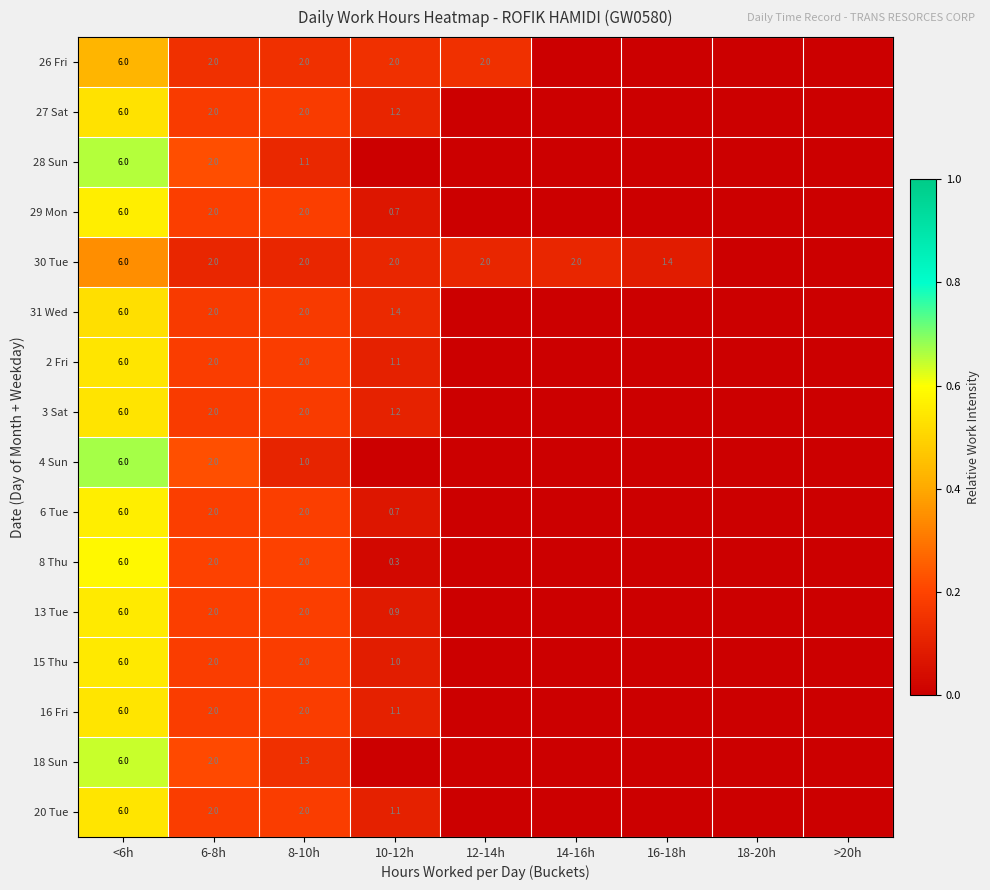

What is the difference between the 8 Thu values at <6h and 6-8h?

4.0